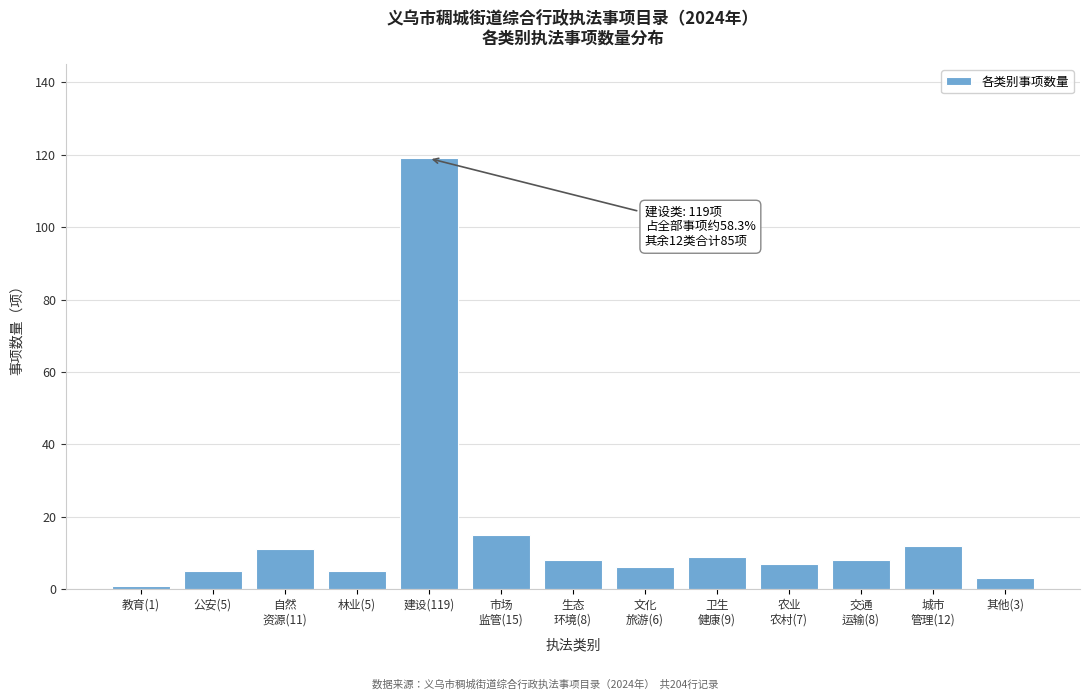

Reading left to right, what are all the values shown in this chart?

1	5	11	5	119	15	8	6	9	7	8	12	3